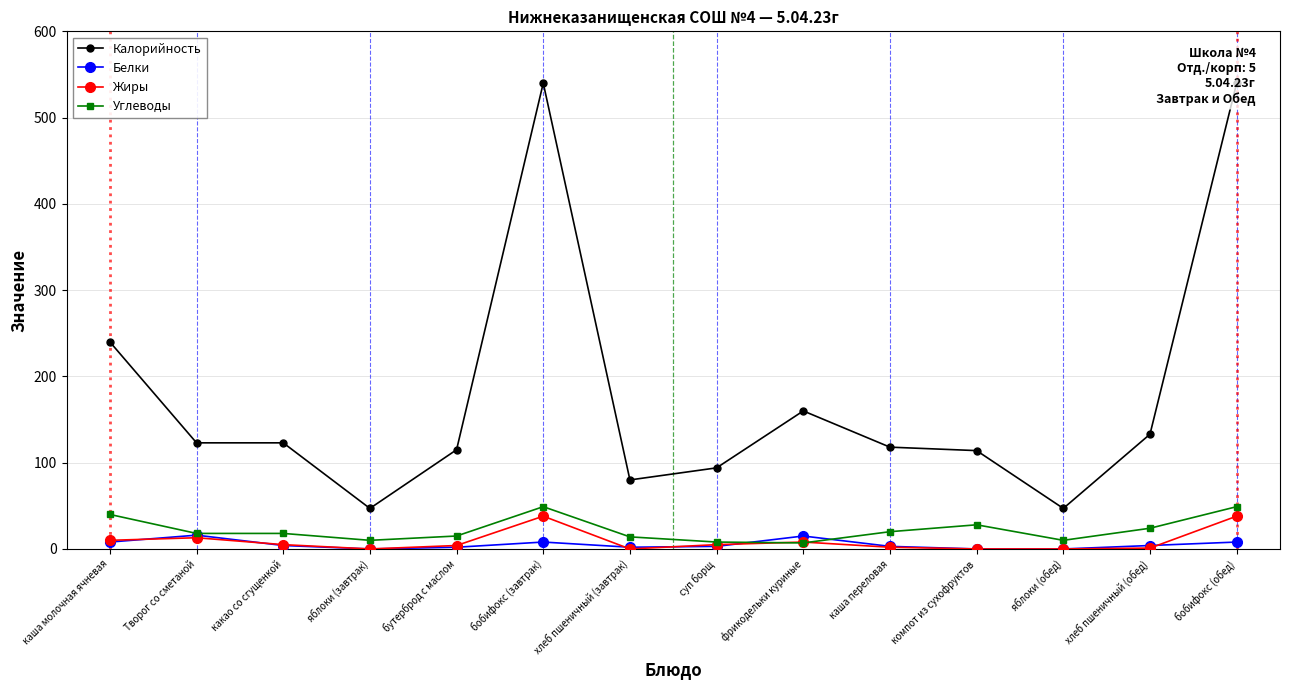

Read the Калорийность value at бутерброд с маслом.

115